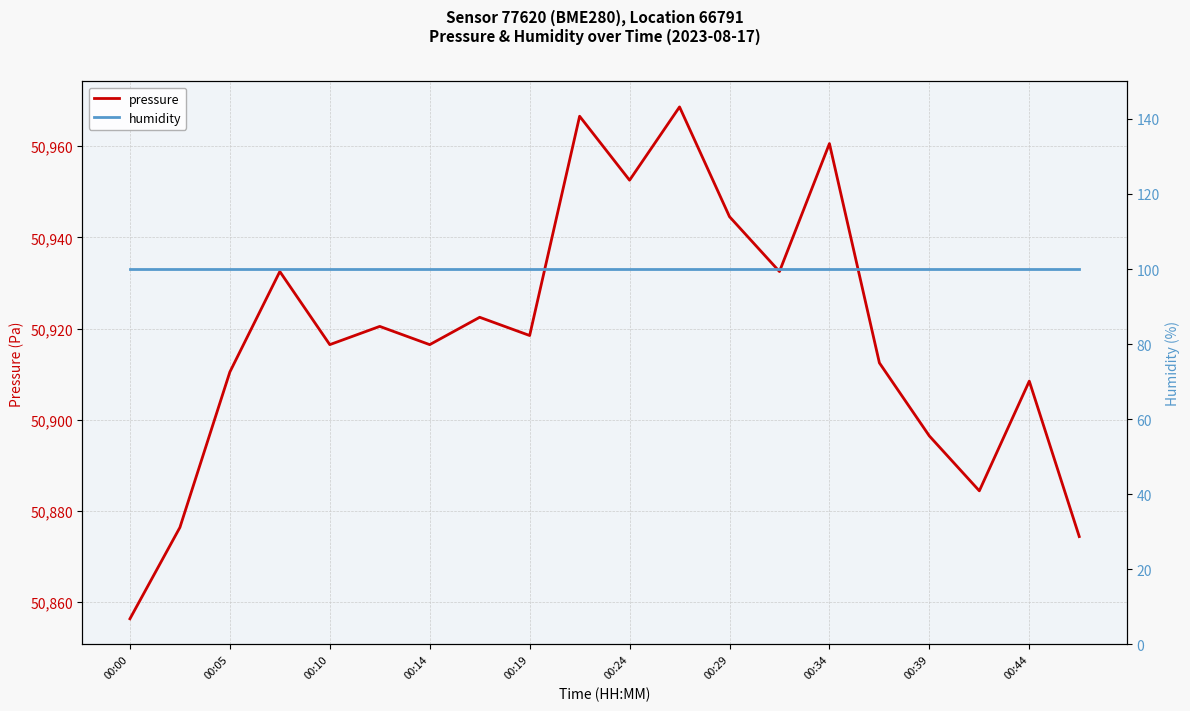

At how many categories does at least one series exceed 19576?

20